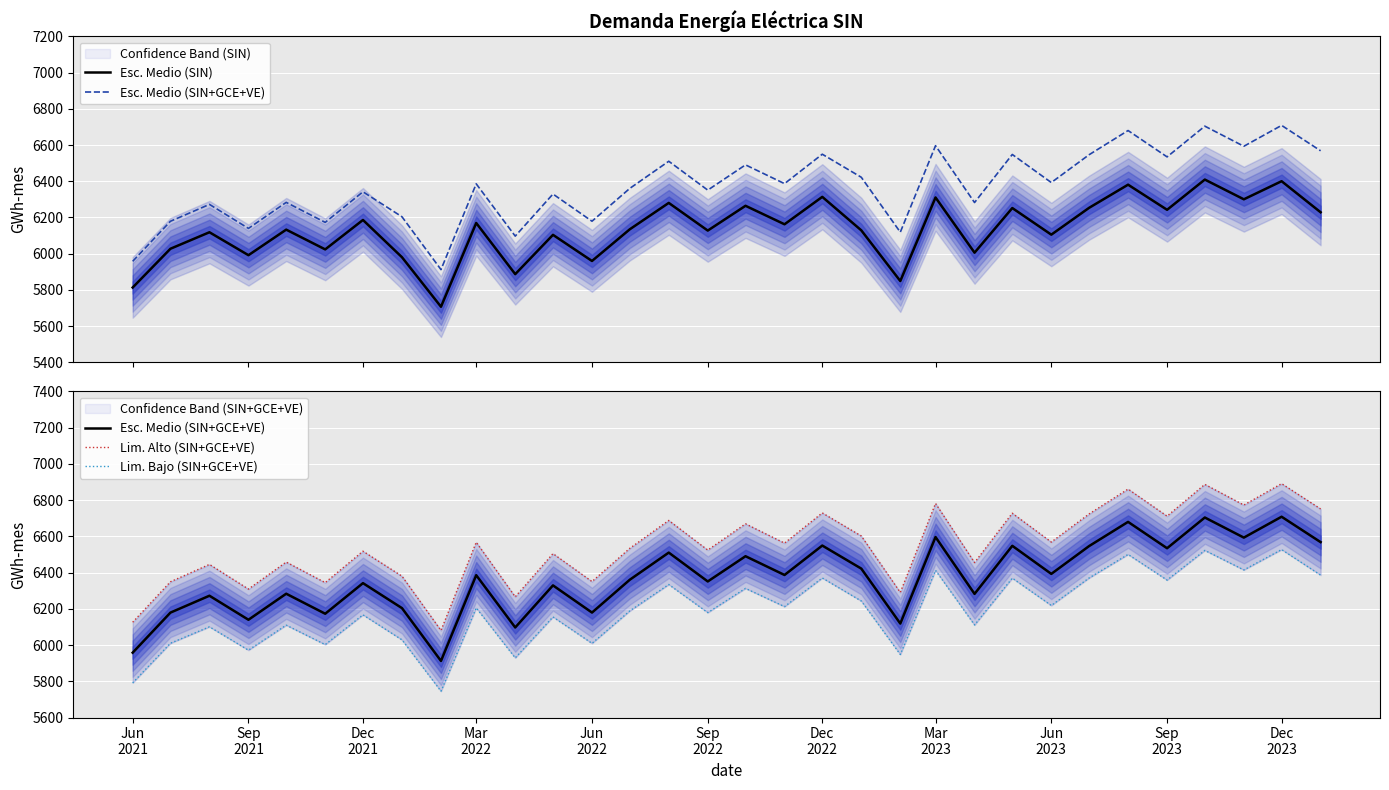

Which series has the widest spread of values?

Lim. Alto (SIN+GCE+VE)